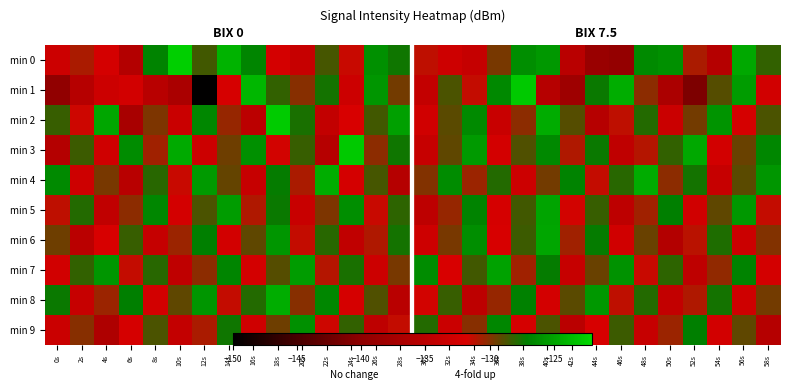

Count the number of categories in the chart.

30